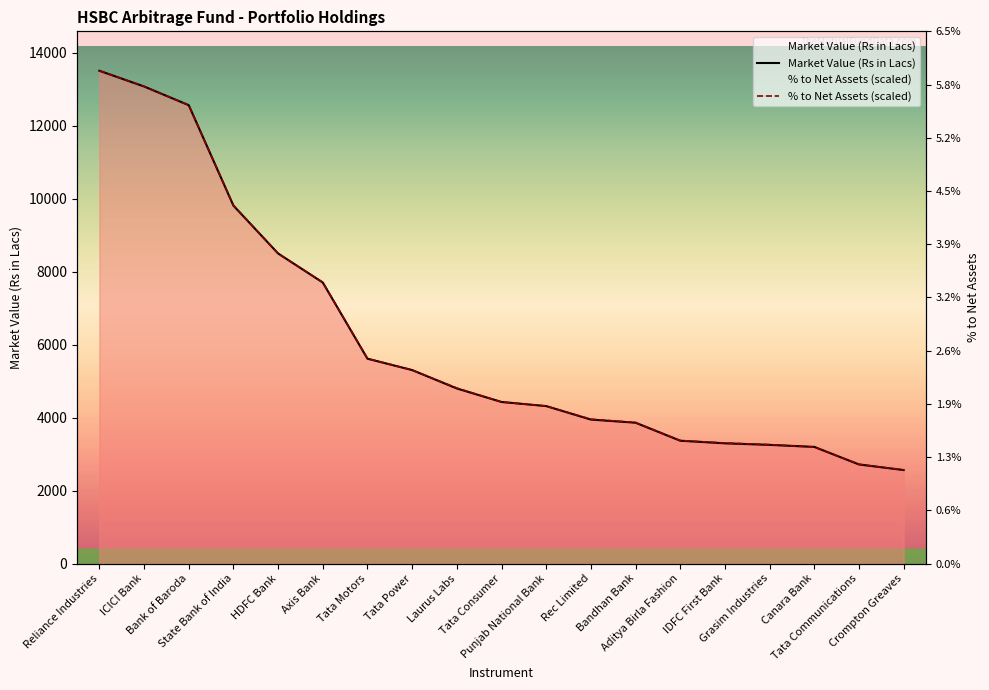

What is the highest value of the % to Net Assets (scaled) series?

13503.3